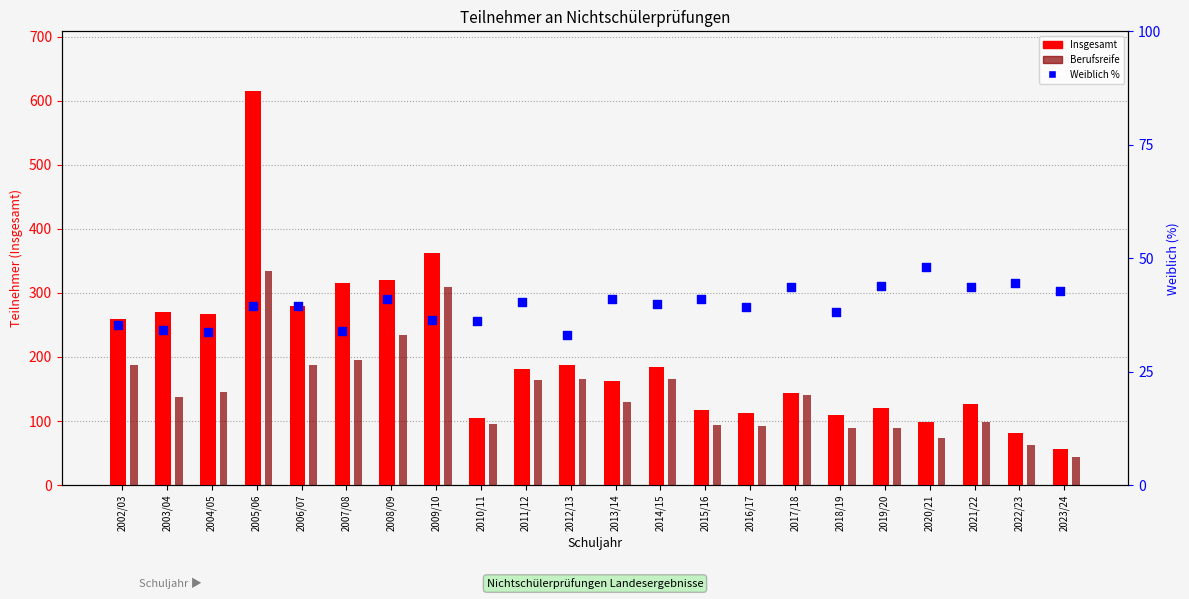

What are all the series names shown in the legend?

Insgesamt, Berufsreife, Weiblich %